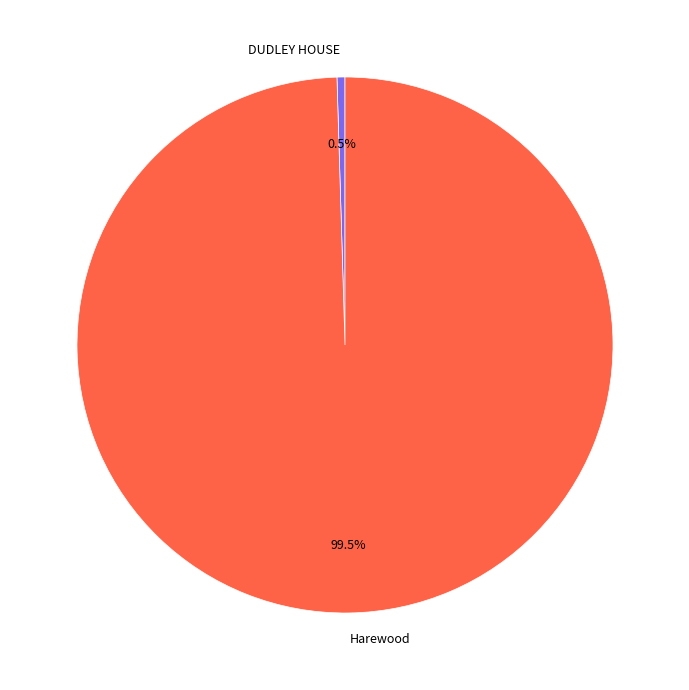

Count the number of slices in the pie.

2